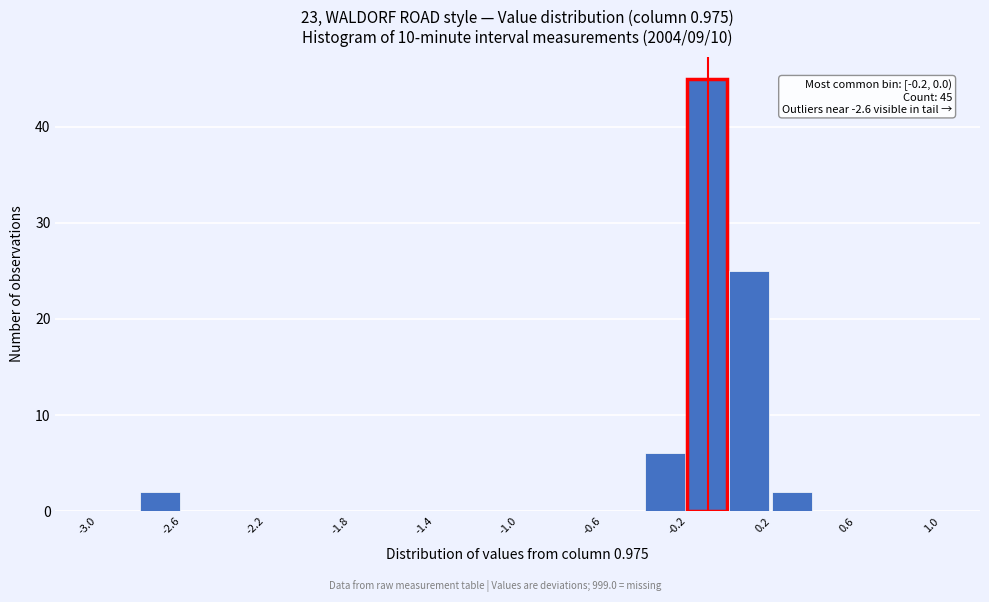

Which range on the x-axis has the tallest bar?

-0.2 to 0.0